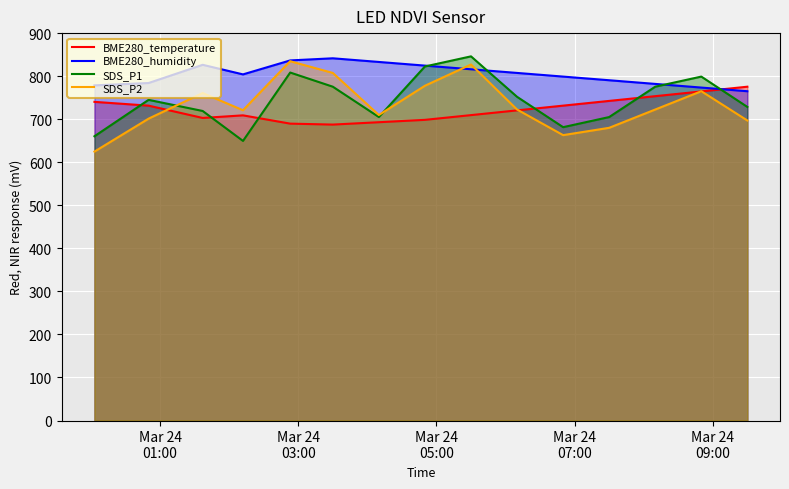

How many interior local valleys does the BME280_humidity series have?

1